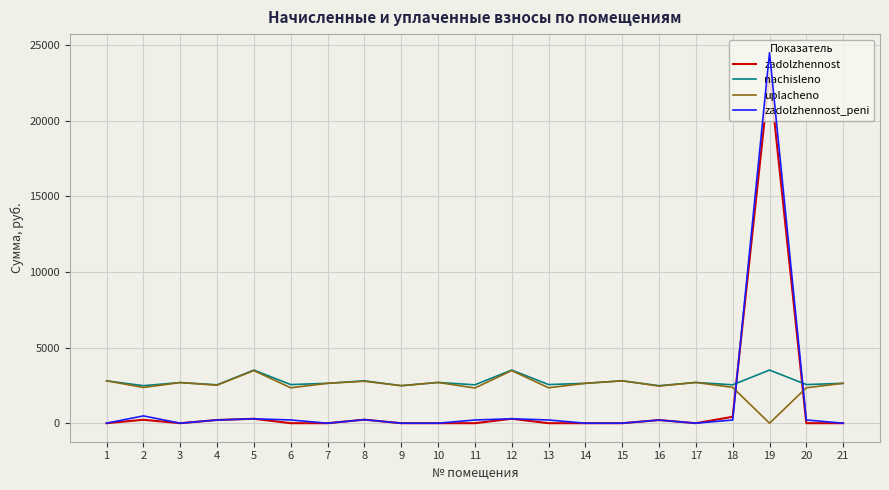

Where do zadolzhennost_peni and uplacheno first cross each other?

18 and 19